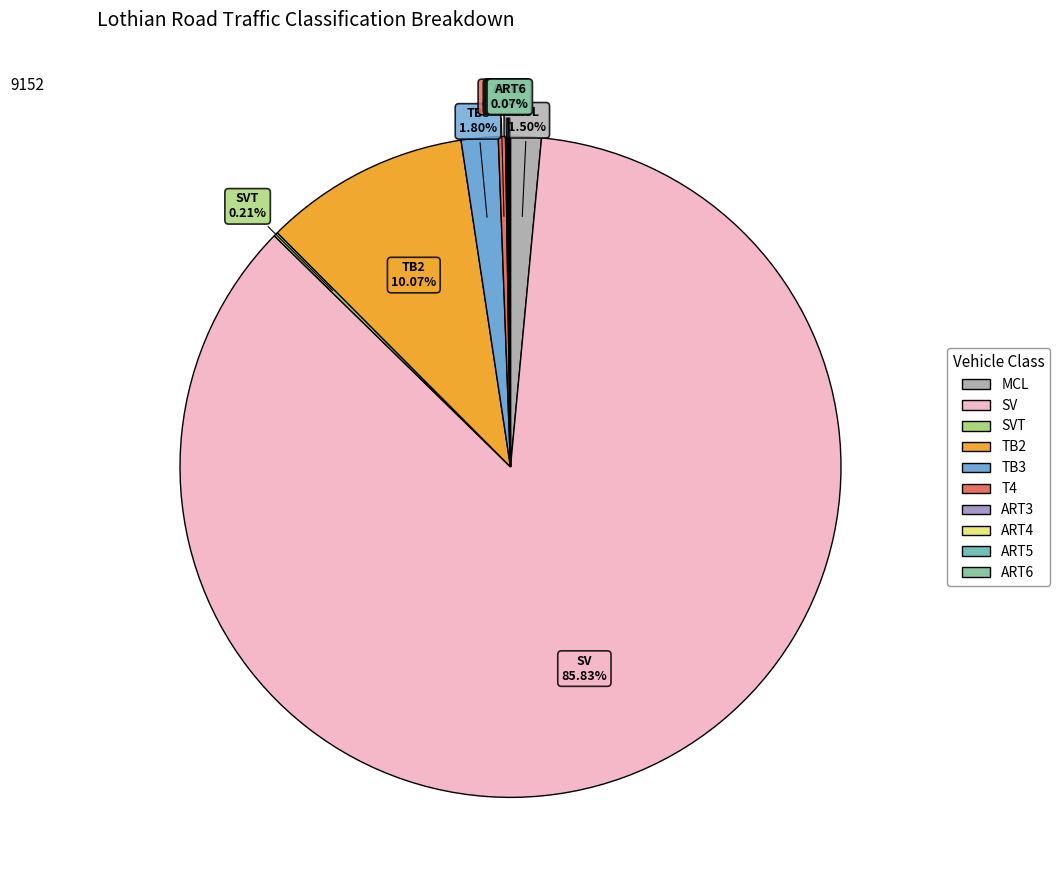

To the nearest percent, what is the difference between the largest and smallest slice percentages?

86%